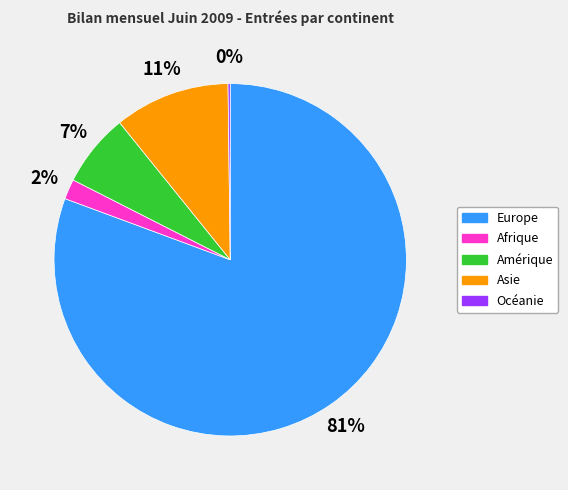

To the nearest percent, what is the difference between the largest and smallest slice percentages?

80%